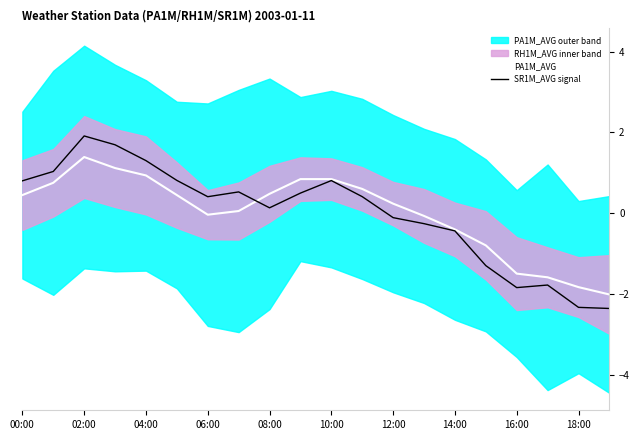

Rank the series by their average value, from lowest to highest.

SR1M_AVG signal, PA1M_AVG